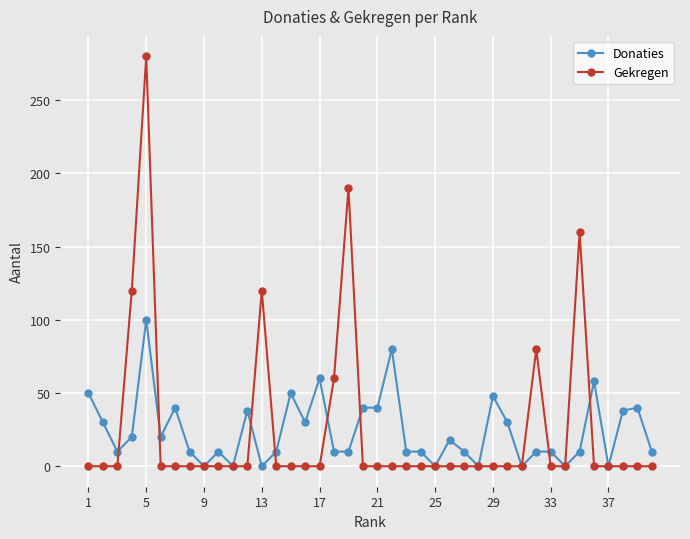

How many lines are shown in the chart?

2